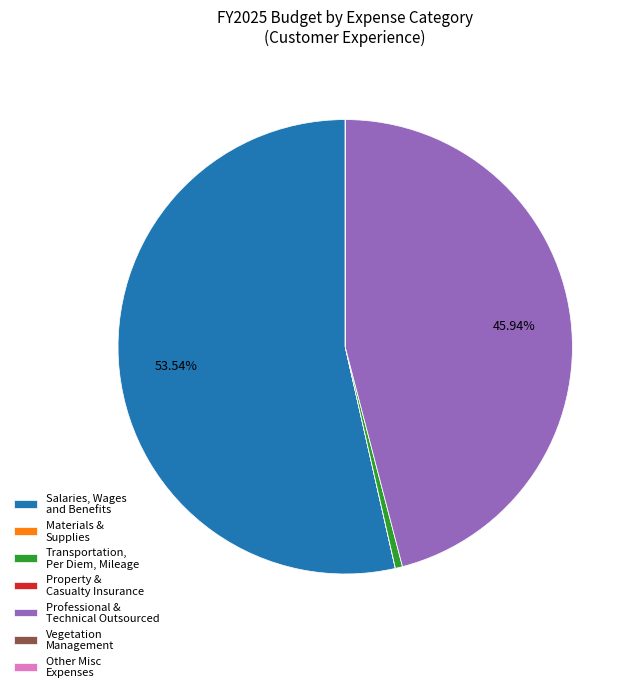

To the nearest percent, what is the average slice percentage?

14%